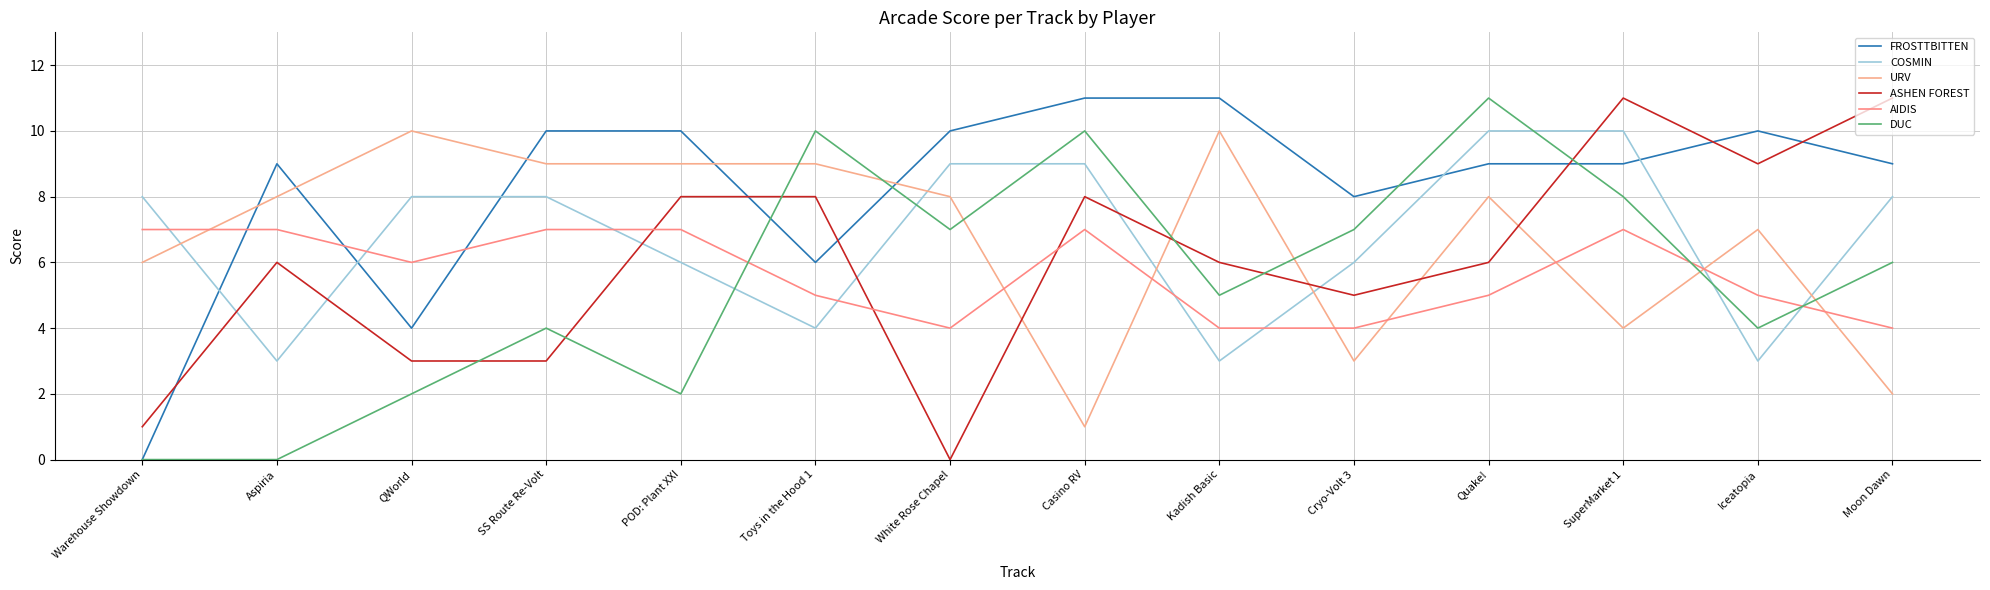

What is the greatest value displayed?

11